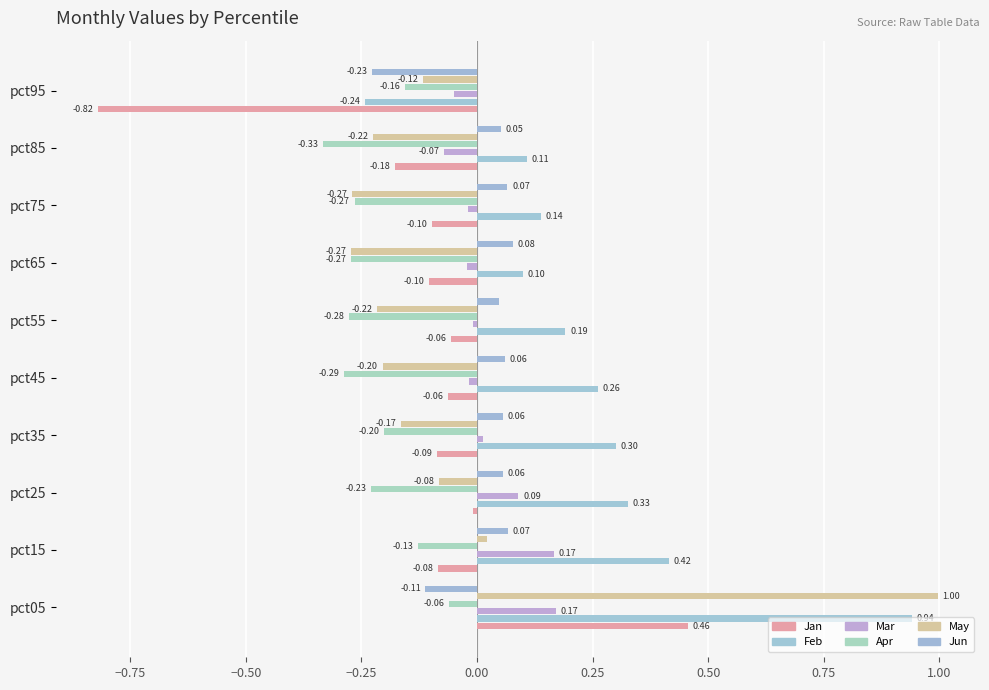

How many negative values does the Mar series have?

6